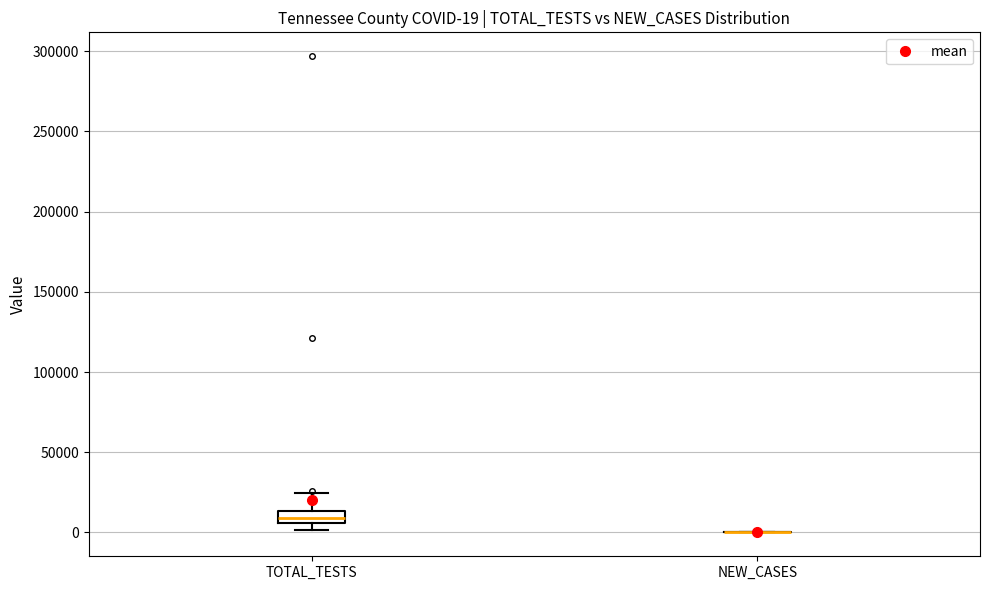

Which box is the tallest, from its lower edge to its upper edge?

TOTAL_TESTS